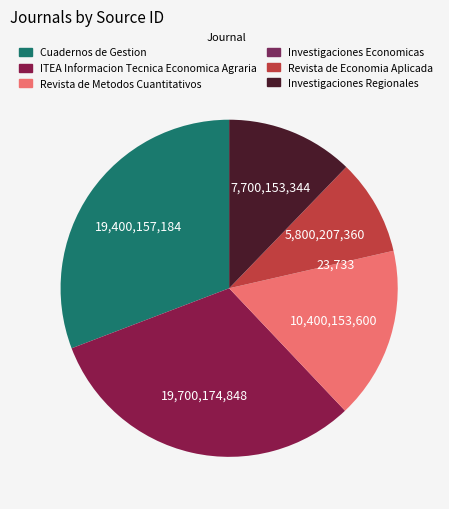

Approximately how many times larger is the value at Revista de Metodos Cuantitativos compared to Investigaciones Economicas?

438214.9